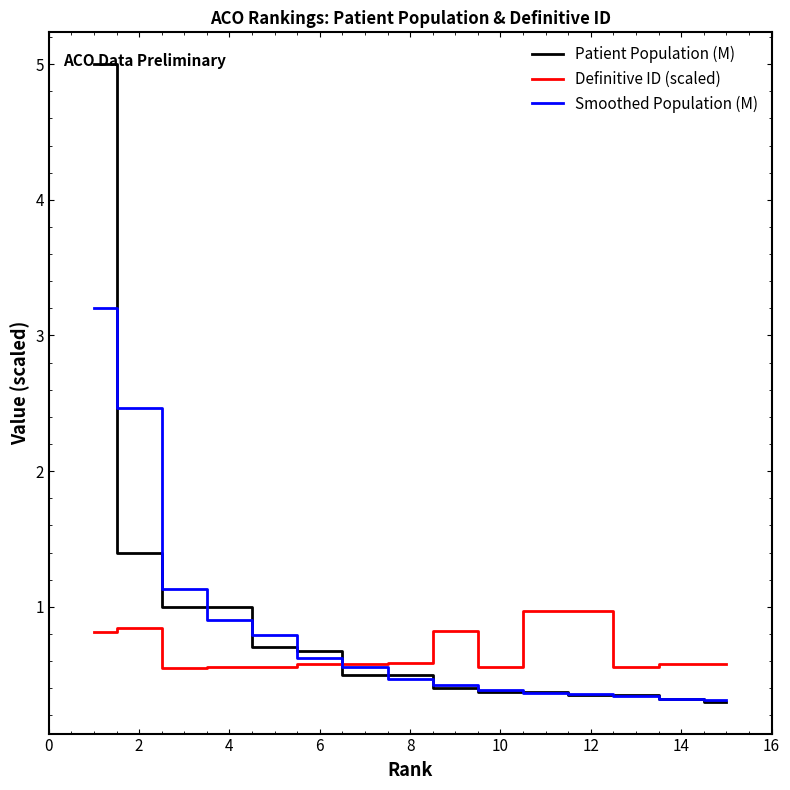

What is the minimum value shown in the chart?

0.3